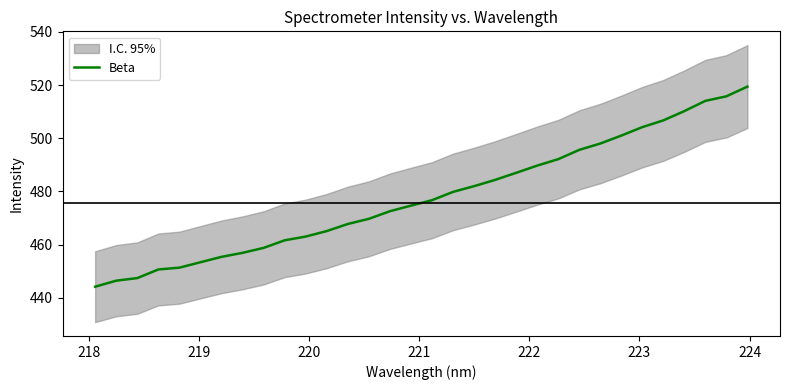

What is the value of the 12th point from the left?

465.1